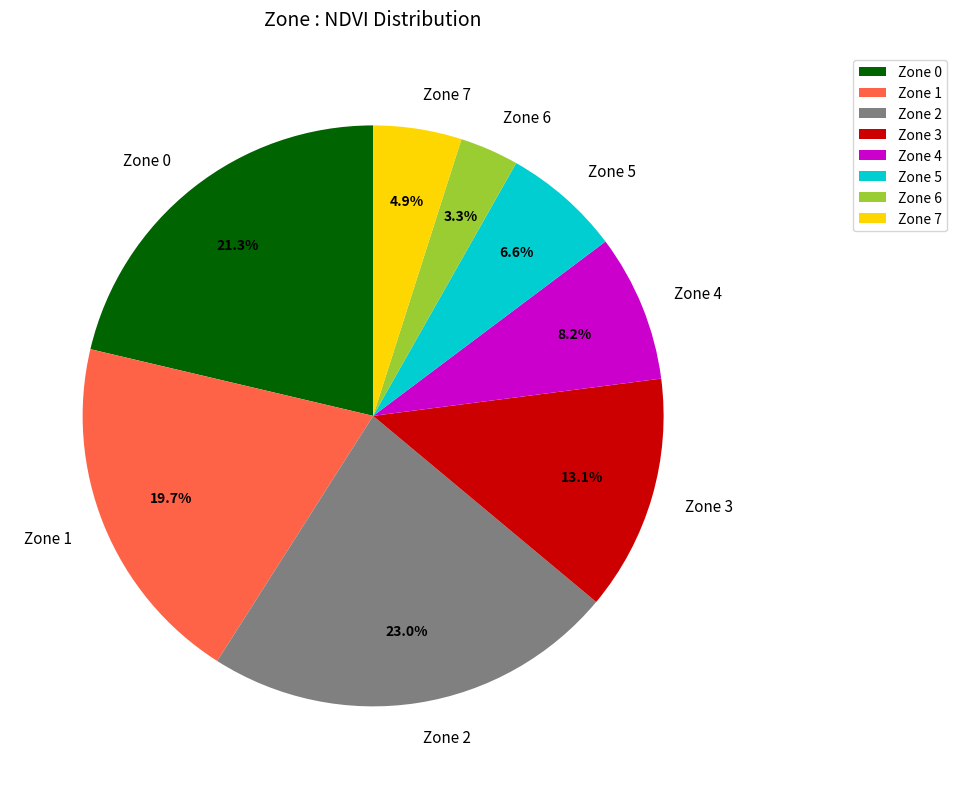

Does any single category account for the majority?

No